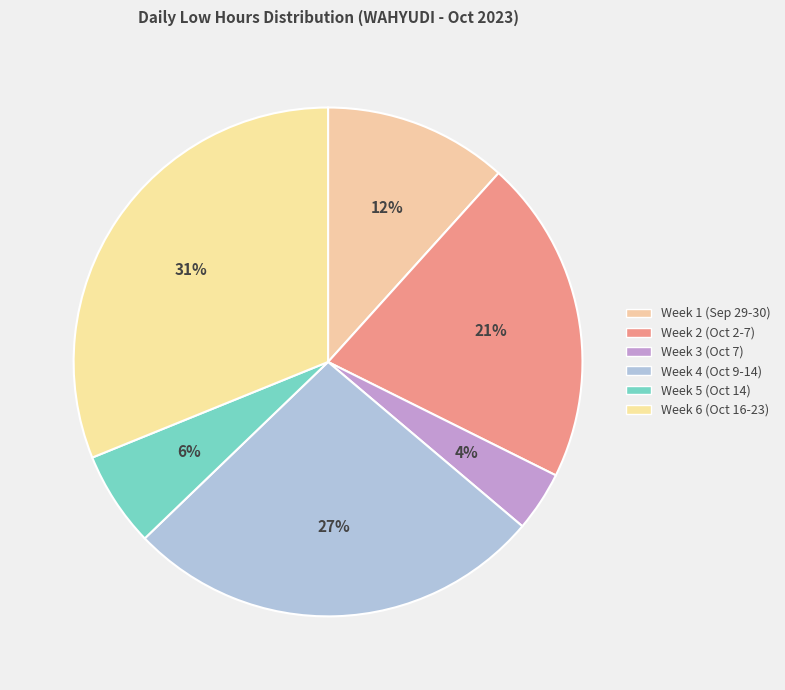

Which category has the smallest portion of the pie?

Week 3 (Oct 7)